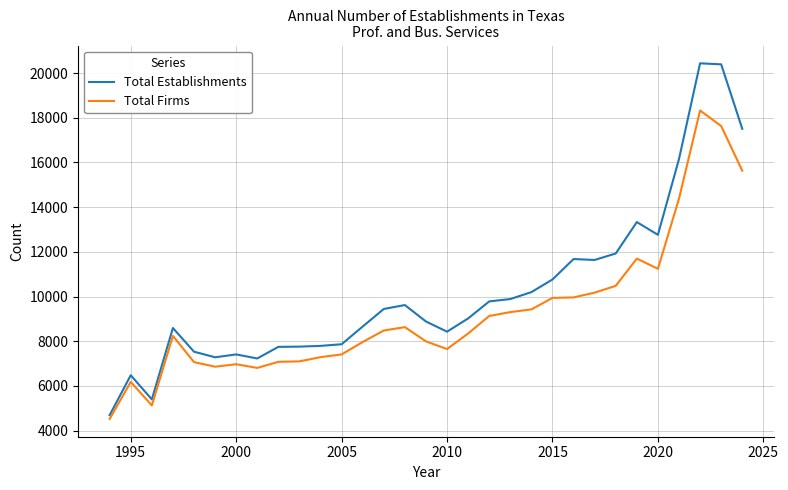

What is the maximum value for Total Firms?

18325